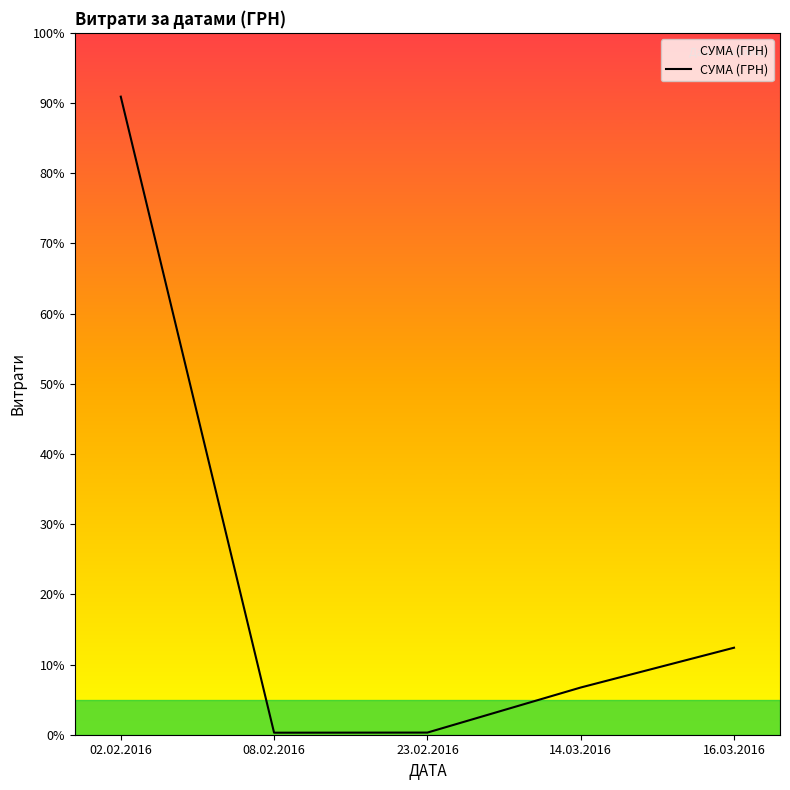

What is the value of the 3rd point from the left?

334.4